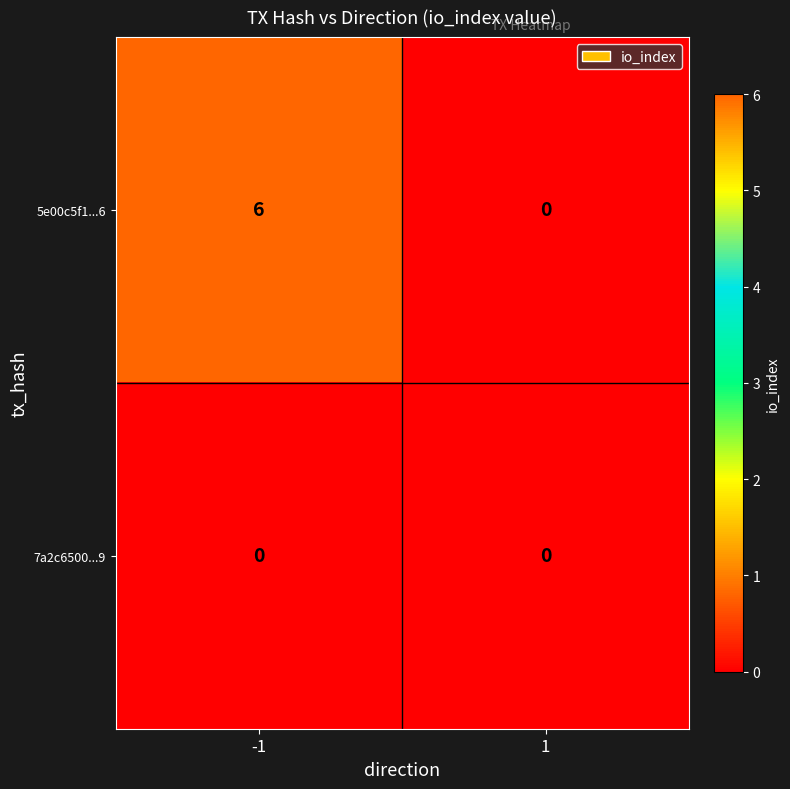

At which category is the sum across all series the highest?

-1